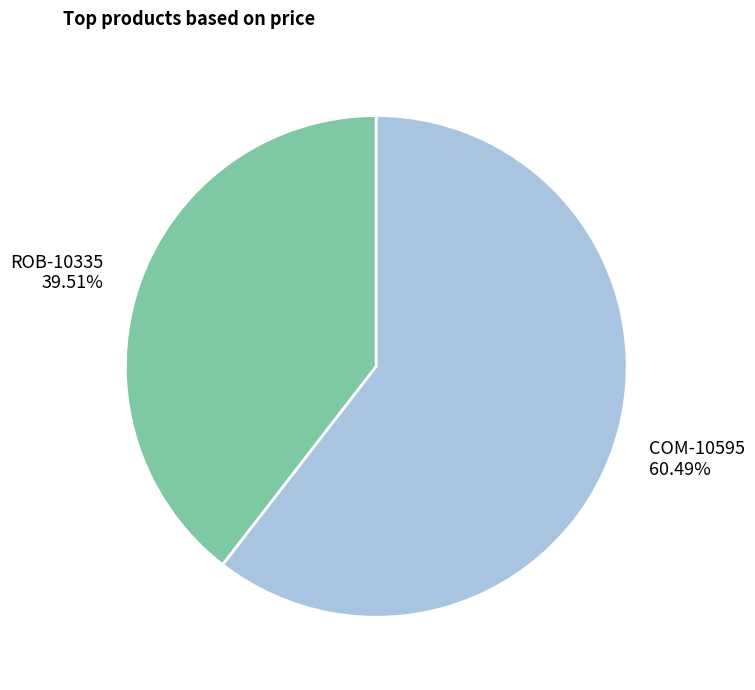

To the nearest percent, what is the difference between the COM-10595 and ROB-10335 slice percentages?

21%